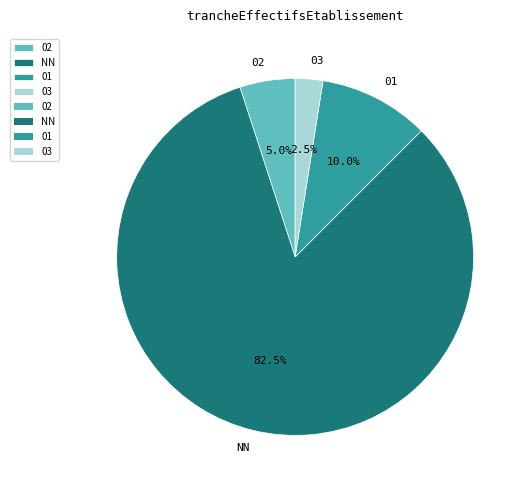

How many segments does this pie chart have?

4